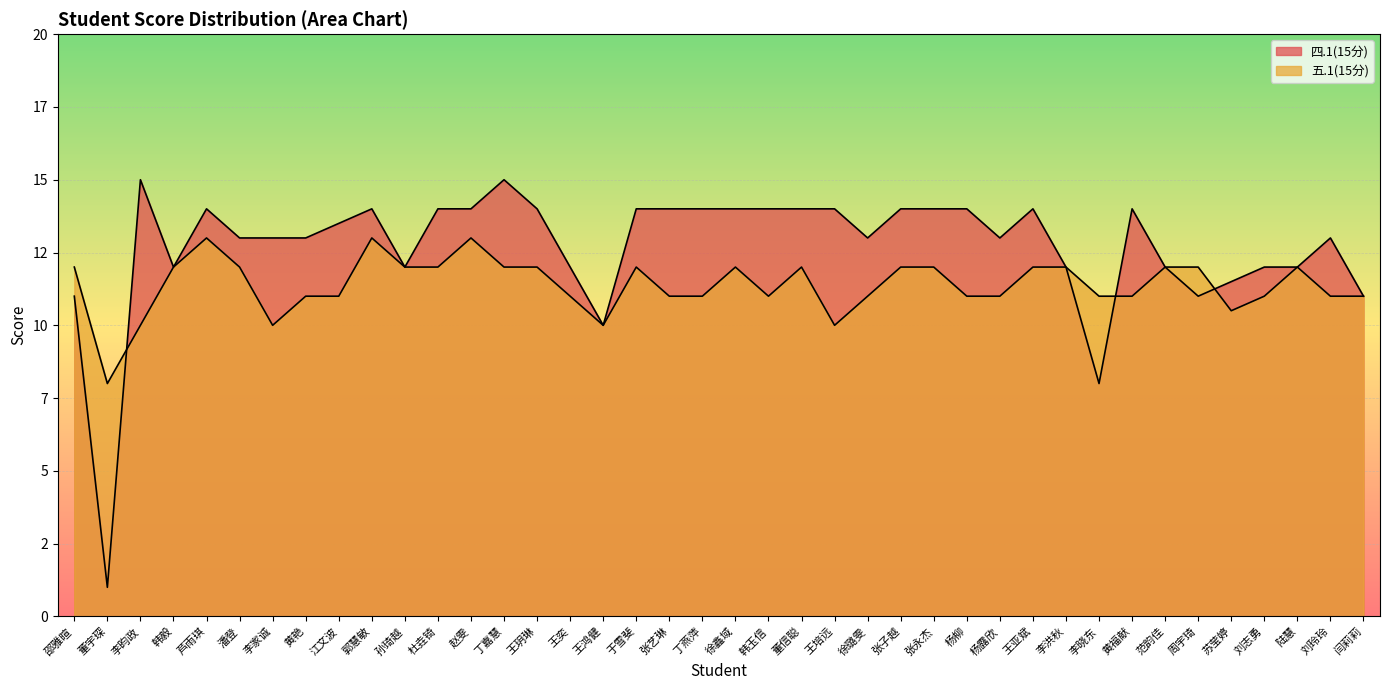

Which series changed the most between 赵雯 and 徐鑫域?

五.1(15分)